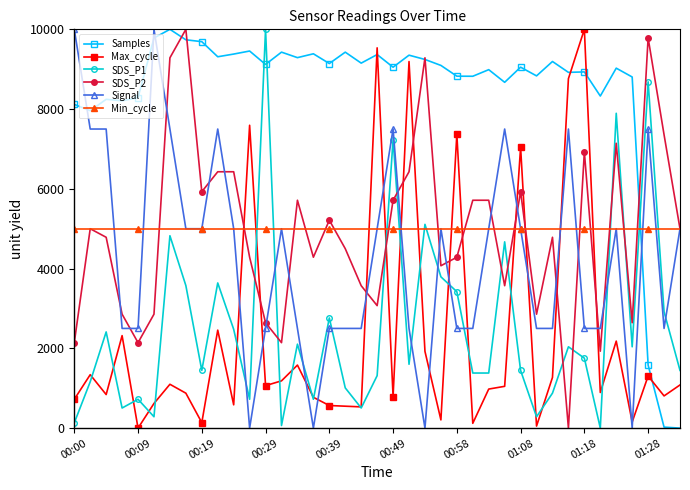

What is the value of the SDS_P1 point at the 13th from the left?

10000.0